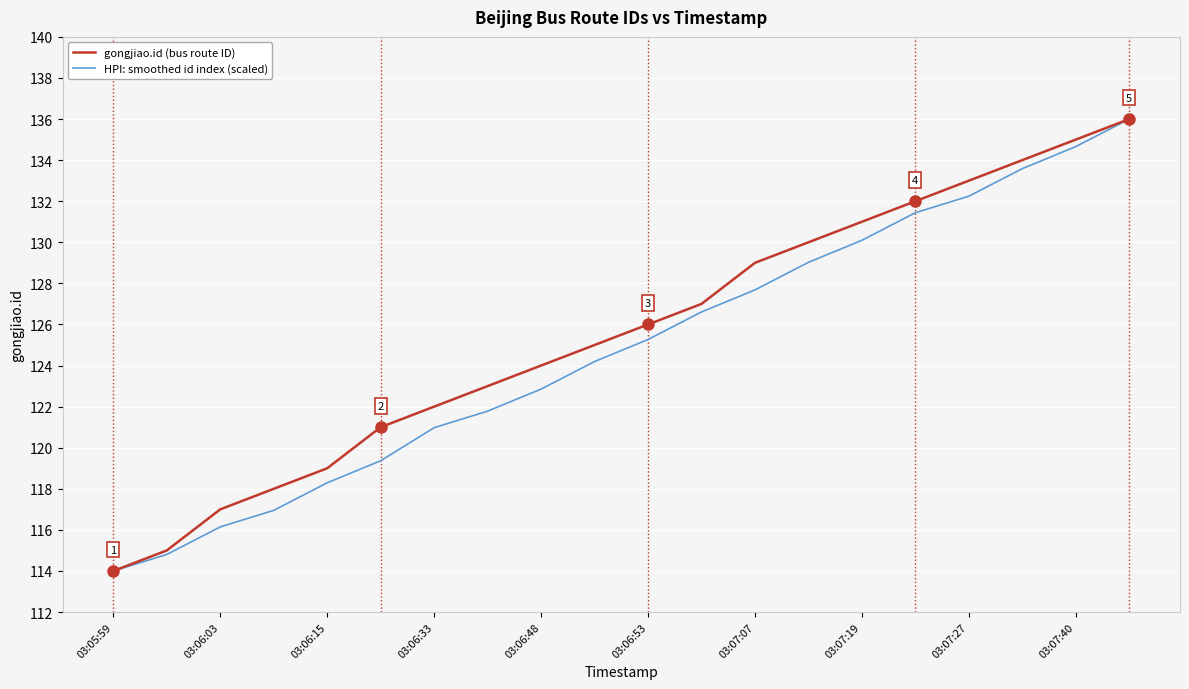

How many values in the HPI: smoothed id index (scaled) series exceed 125?

10